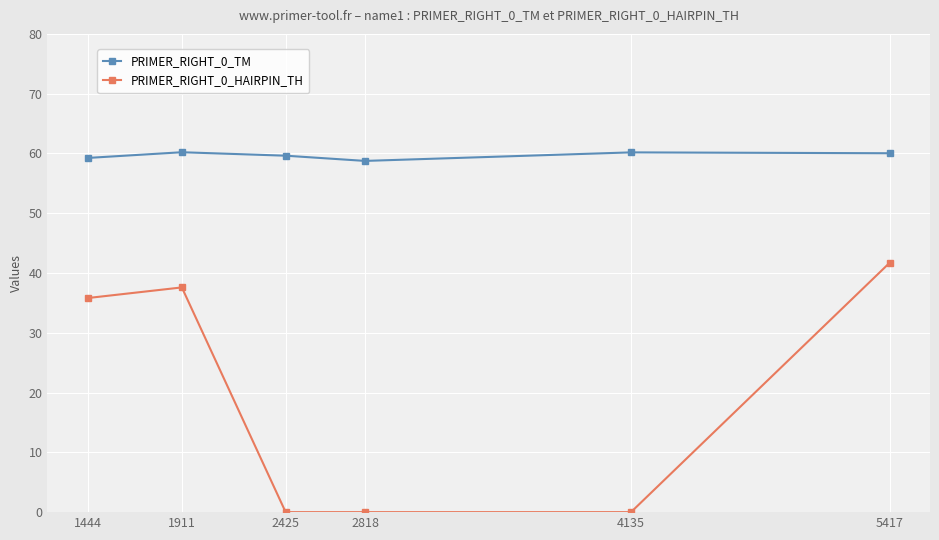

What is the difference between the maximum and second lowest values in the PRIMER_RIGHT_0_TM series?

1.0